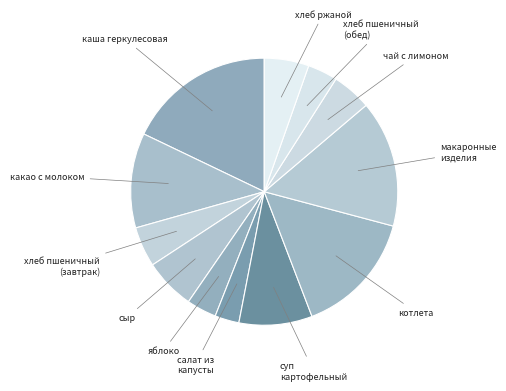

How many segments does this pie chart have?

12